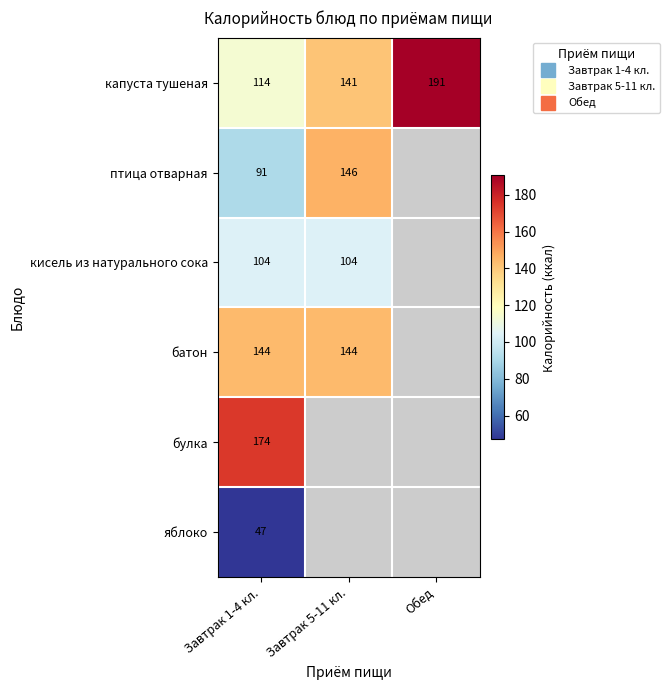

The value of батон at Завтрак 1-4 кл. is 144.0. True or false?

True